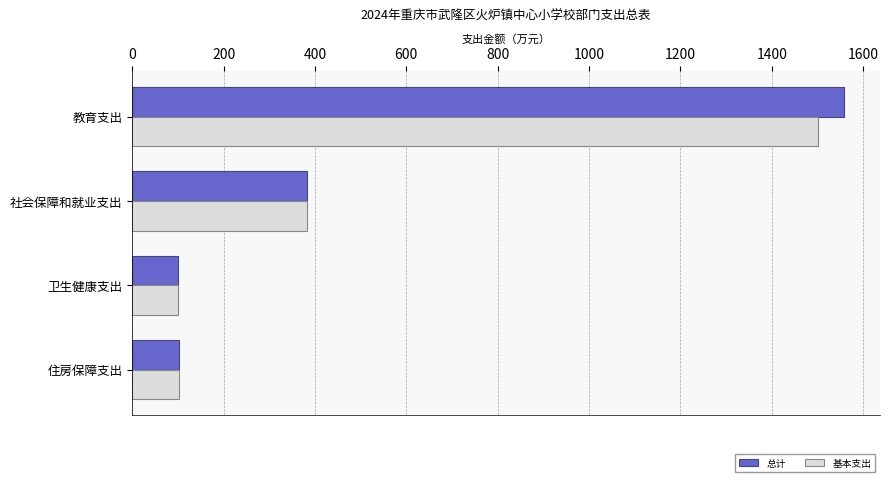

List the series in order of their overall mean, lowest first.

基本支出, 总计